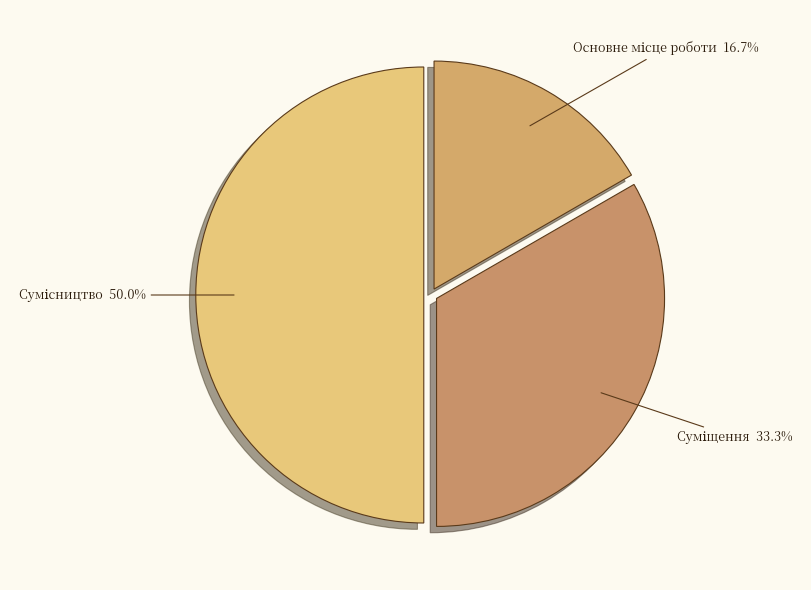

Is Суміщення the majority of the pie?

No